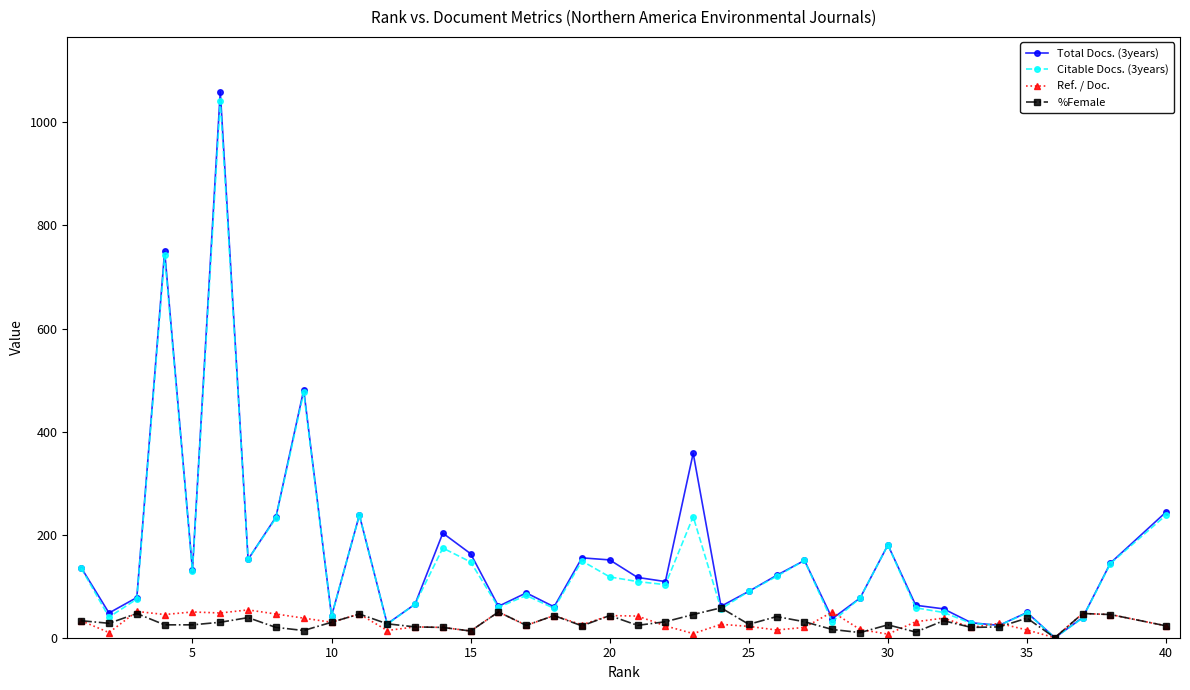

Which series has the widest spread of values?

Total Docs. (3years)